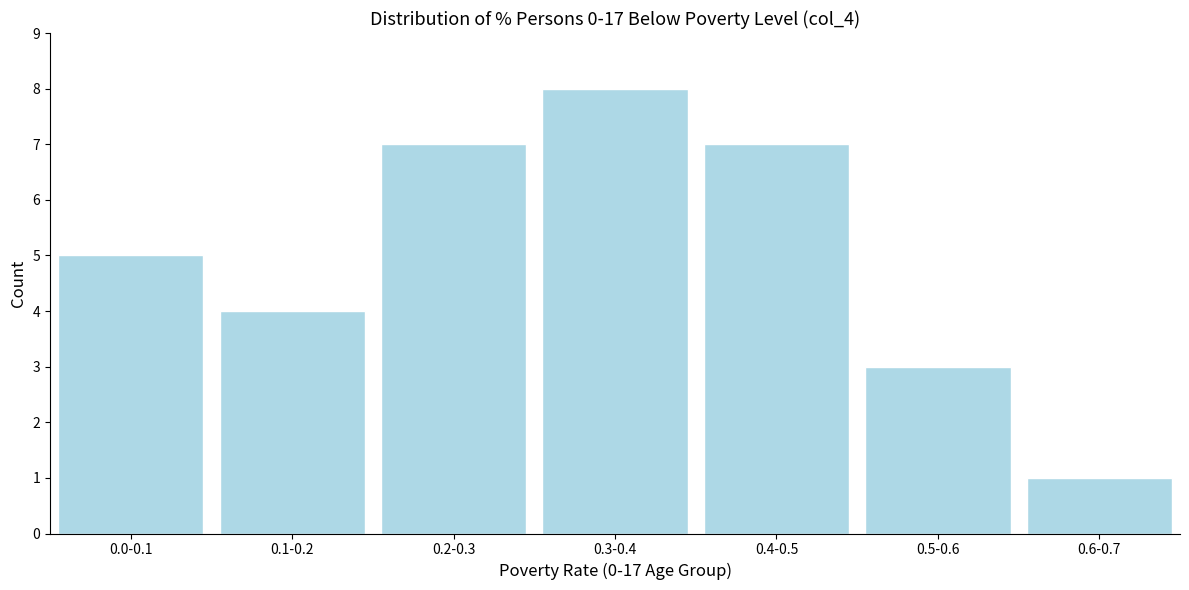

Reading left to right, what are all the values shown in this chart?

5	4	7	8	7	3	1